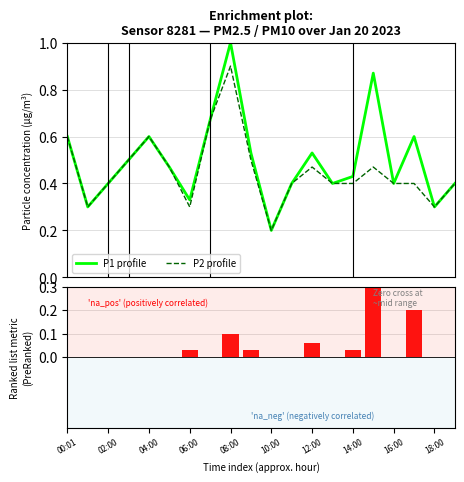

What is the difference between the maximum and minimum values in the P2 profile series?

0.7